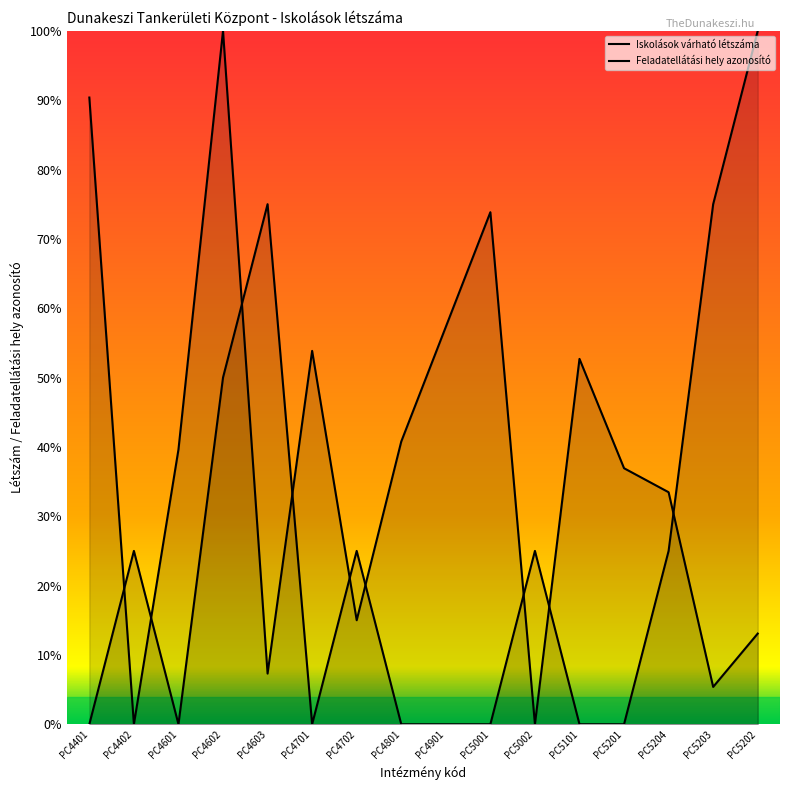

How many lines are shown in the chart?

2